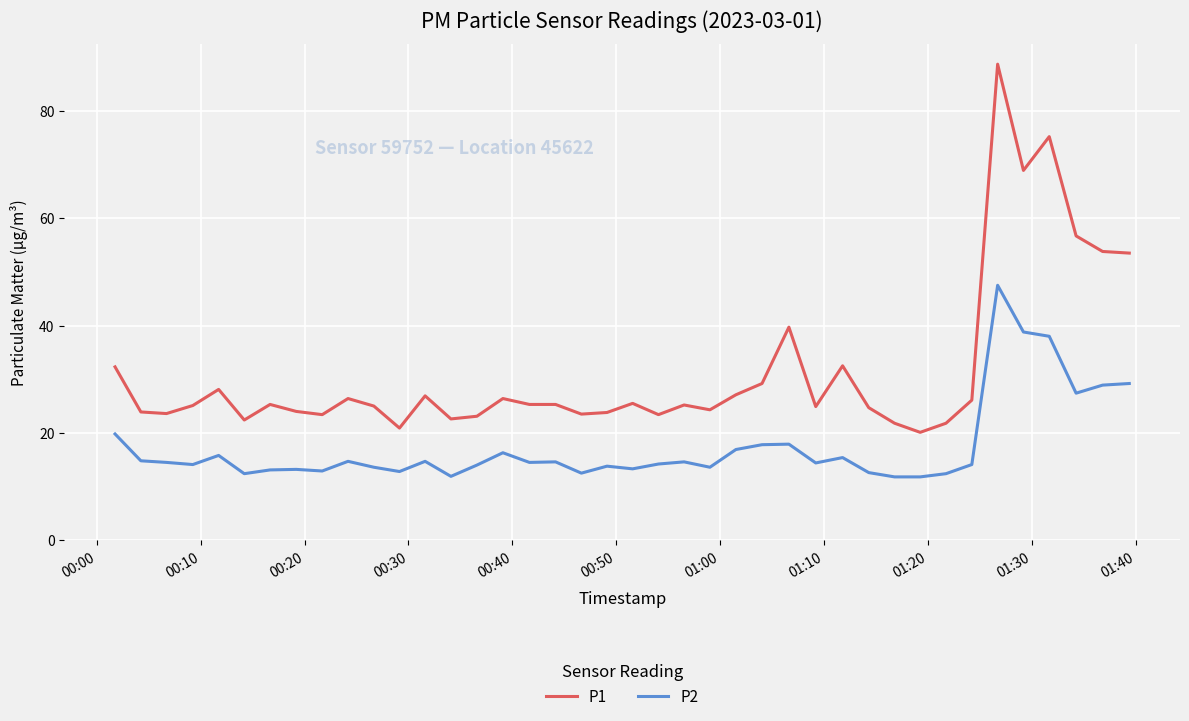

Rank the series by their maximum value, from lowest to highest.

P2, P1